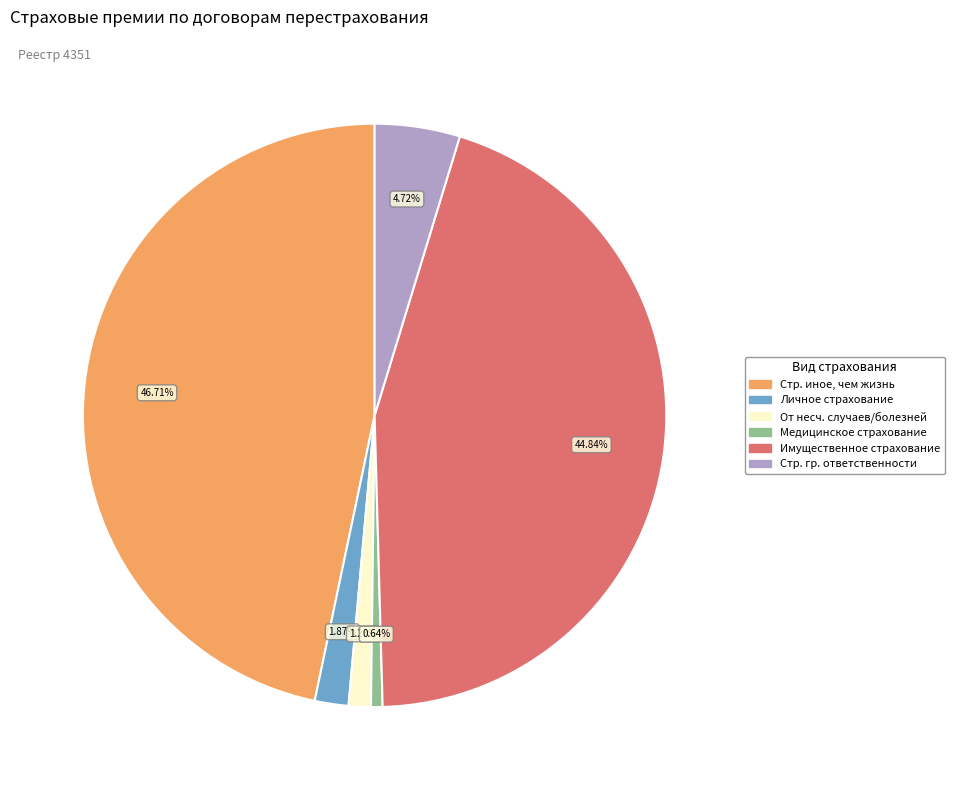

Rank the categories by value from highest to lowest.

Стр. иное, чем жизнь, Имущественное страхование, Стр. гр. ответственности, Личное страхование, От несч. случаев/болезней, Медицинское страхование